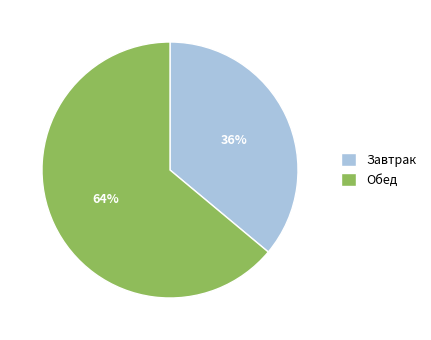

Does Завтрак account for over 50% of the chart?

No